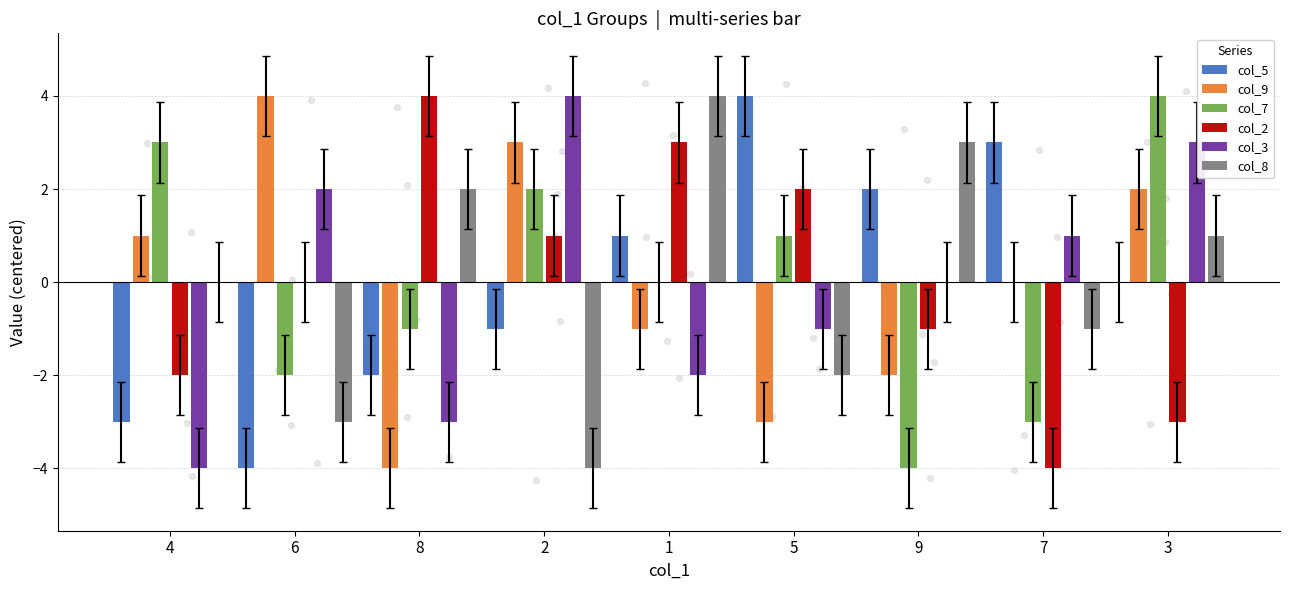

Which series contains the highest Y value?

col_5